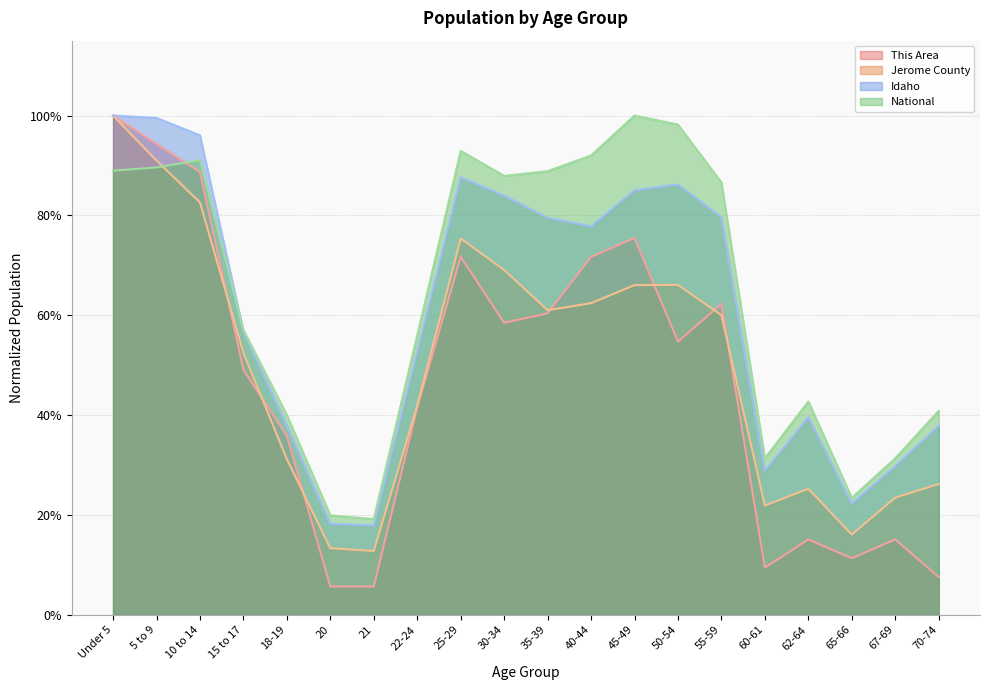

True or false: National and Jerome County cross at least once.

True